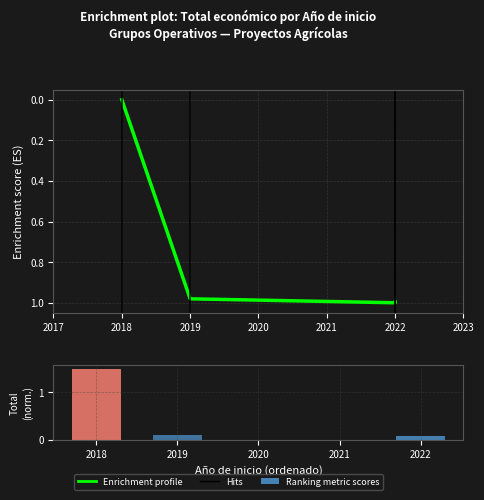

Is the value of Ranking metric scores at 2019 greater than the value of Enrichment profile at 2020?

No